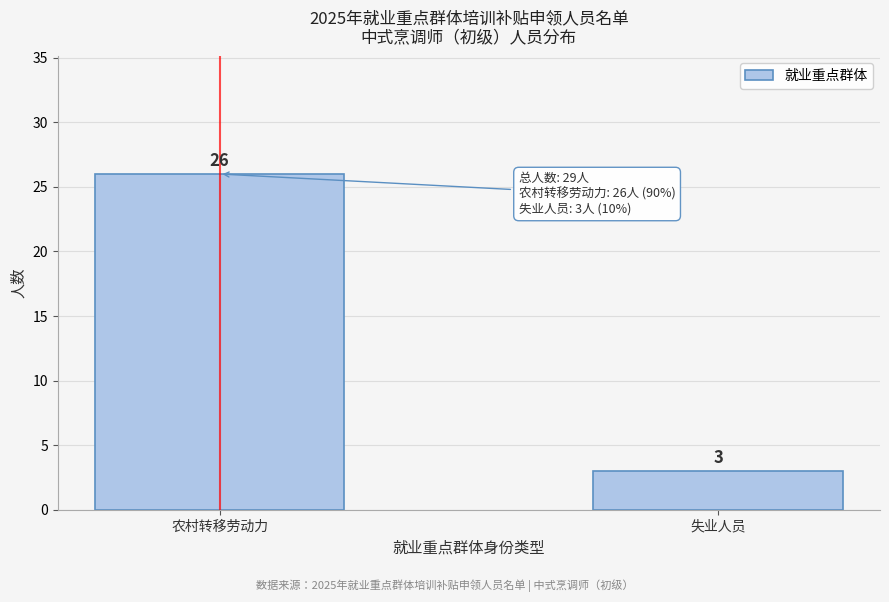

Reading left to right, transcribe all the data shown in this chart.

农村转移劳动力=26	失业人员=3